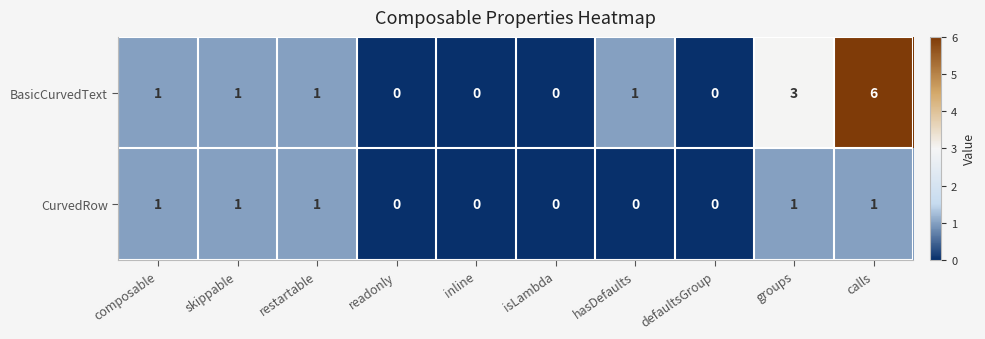

Which series has the widest spread of values?

BasicCurvedText